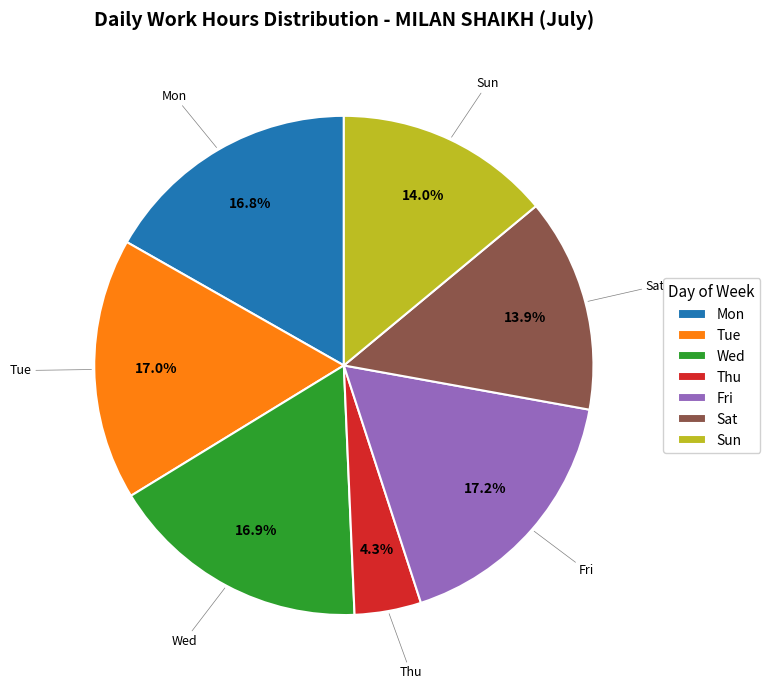

Count the number of slices in the pie.

7